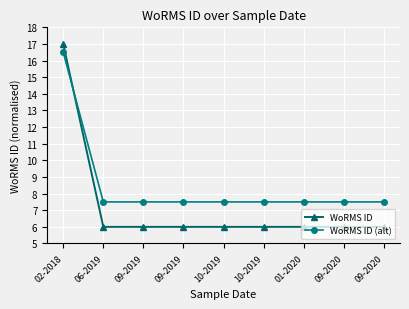

Does the chart have visible grid lines?

Yes